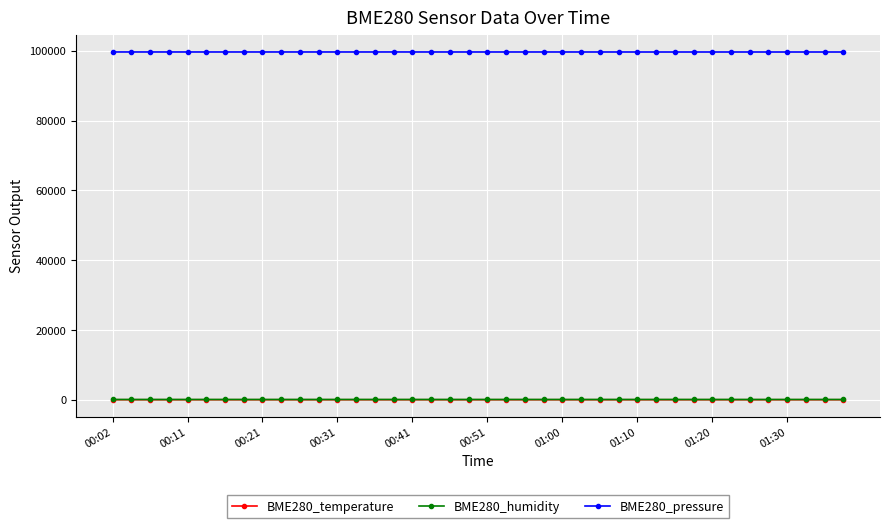

True or false: BME280_humidity and BME280_pressure intersect in this chart.

False